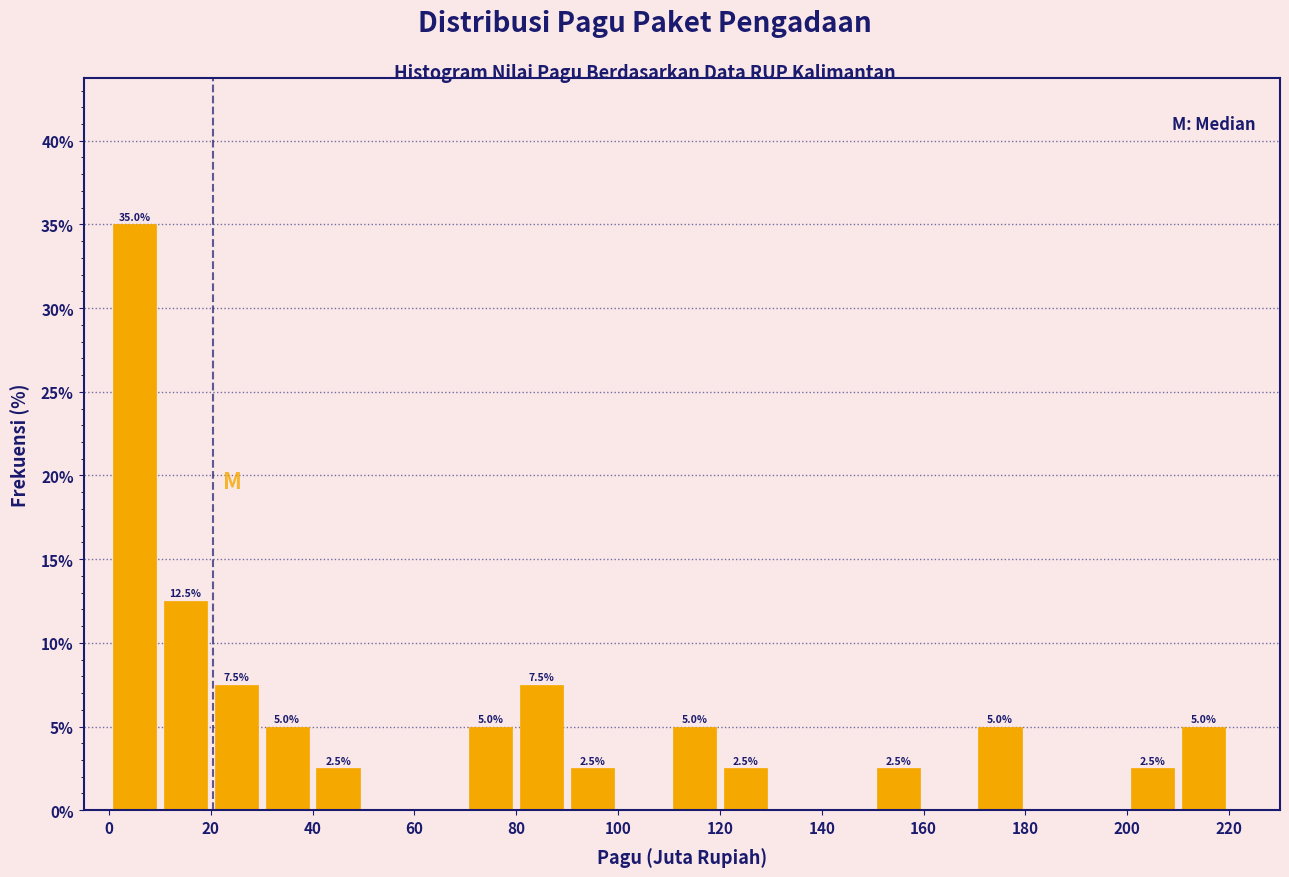

Over which range of the x-axis is the bar tallest?

0 to 10